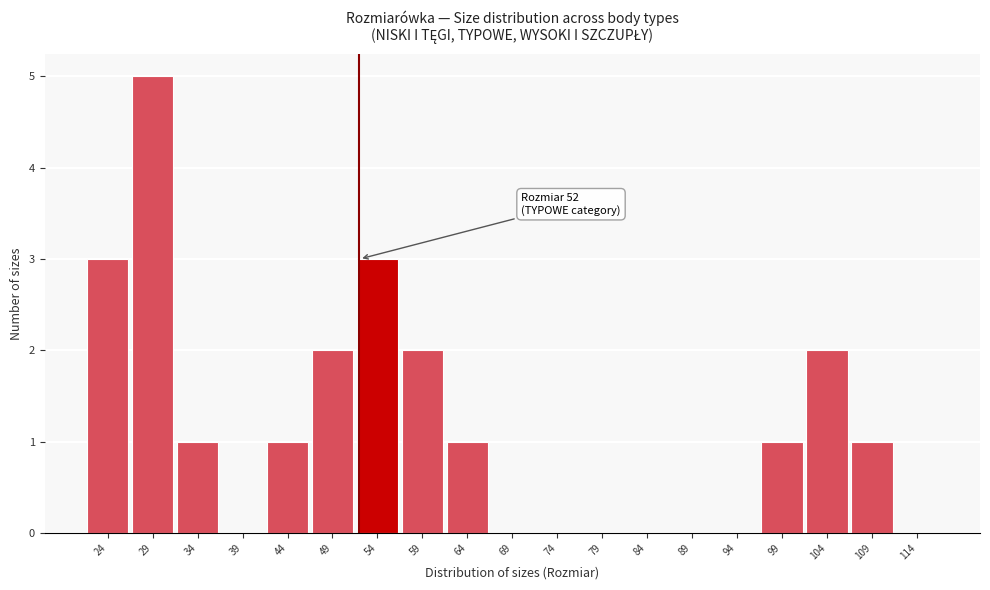

Over which range of the x-axis is the bar tallest?

26.5 to 31.5